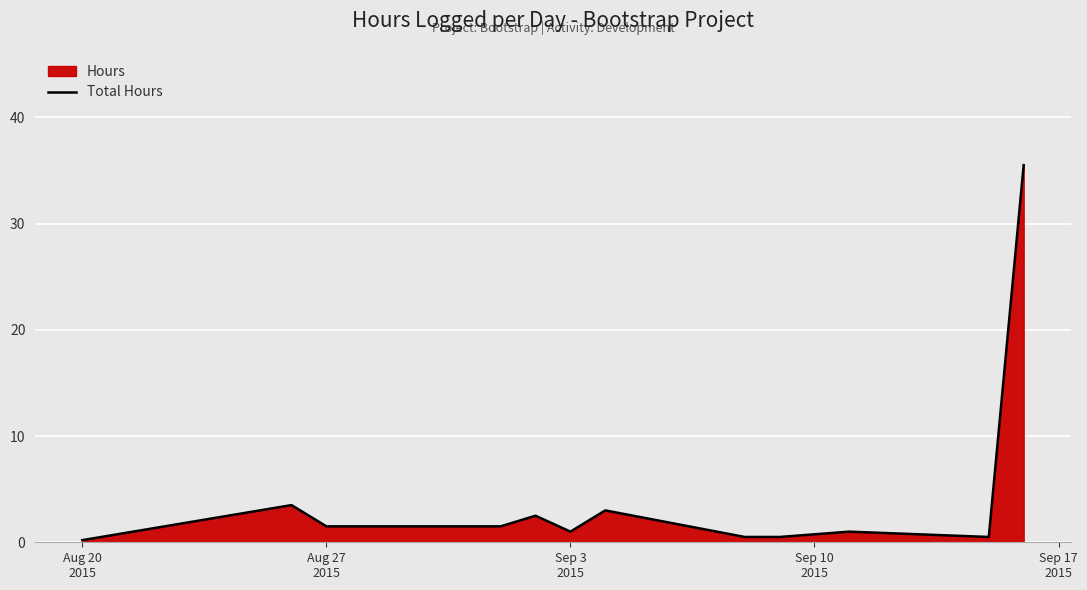

What is the difference between the maximum and minimum values?

35.3